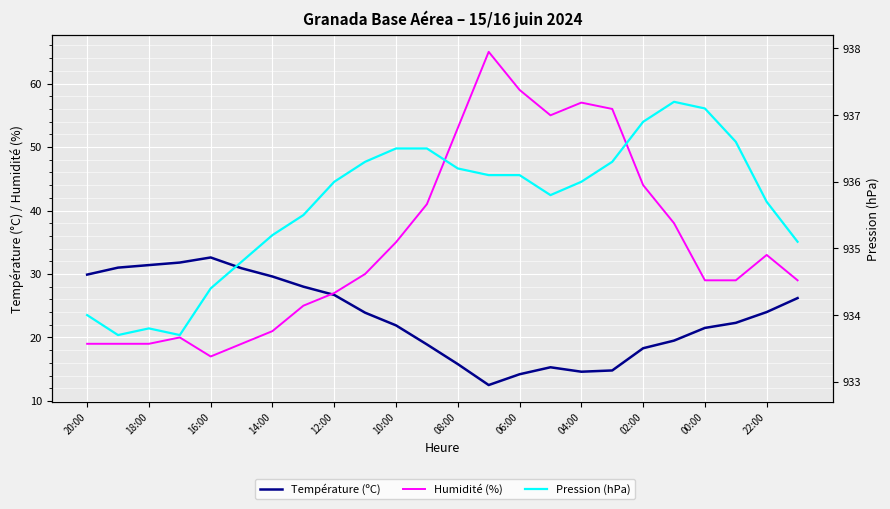

What is the average value of the Humidité (%) series?

35.0